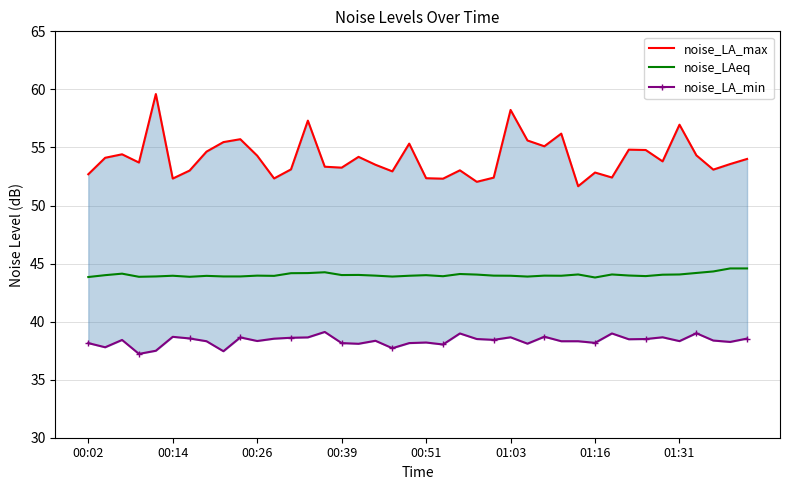

What is the minimum value for noise_LAeq?

43.8